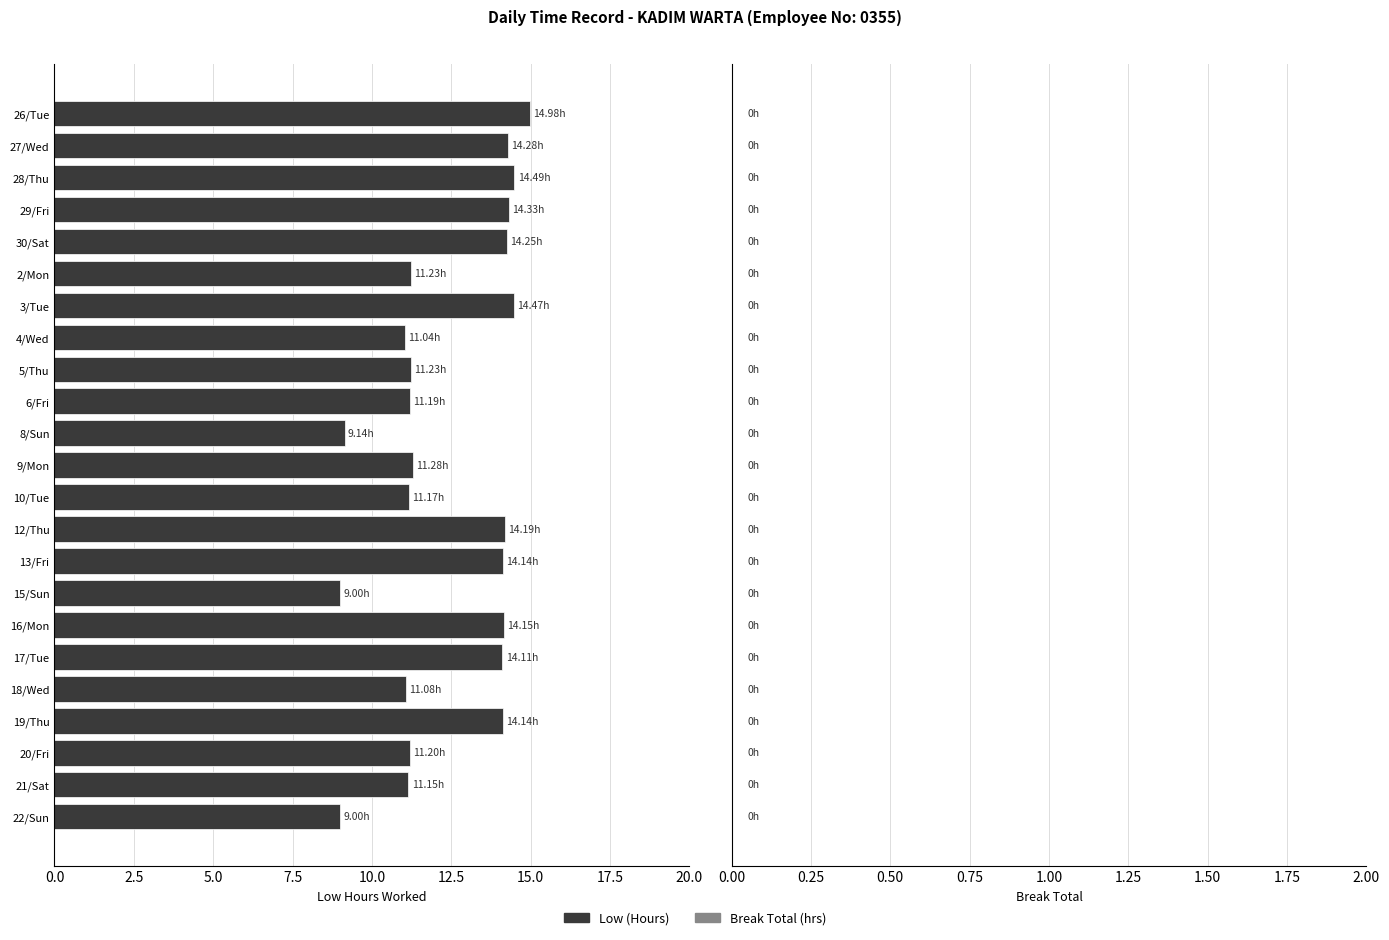

What is the sum of the values at 16/Mon and 17/Tue?

28.3